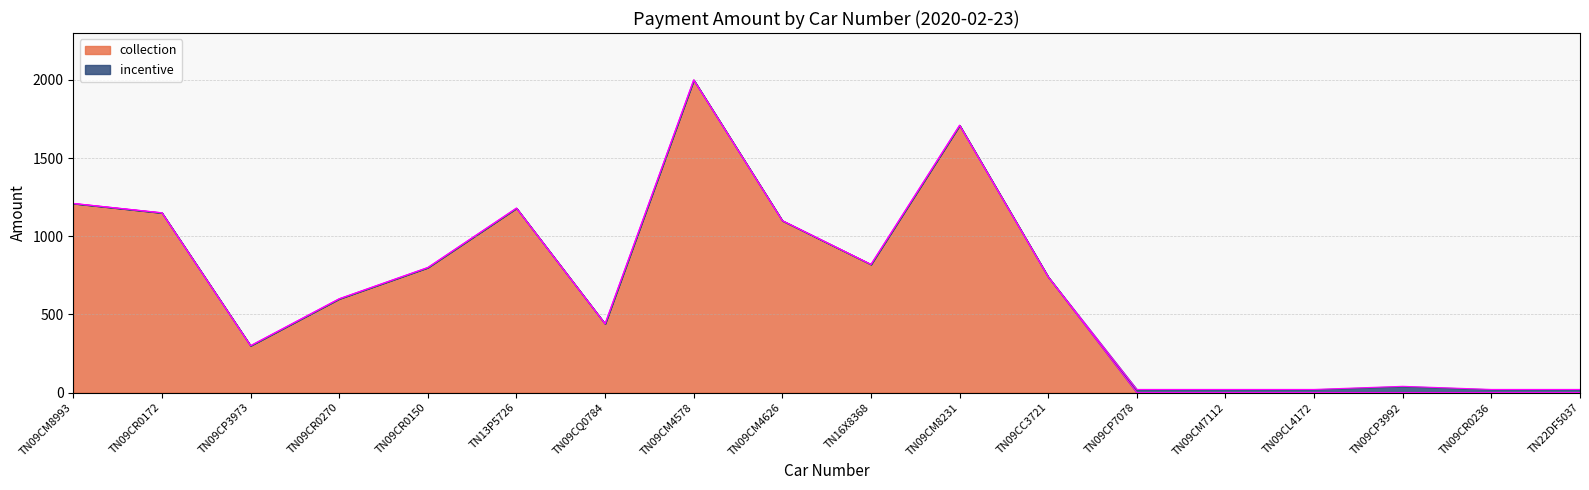

How many points are higher than both their immediate neighbors (excluding endpoints)?

3